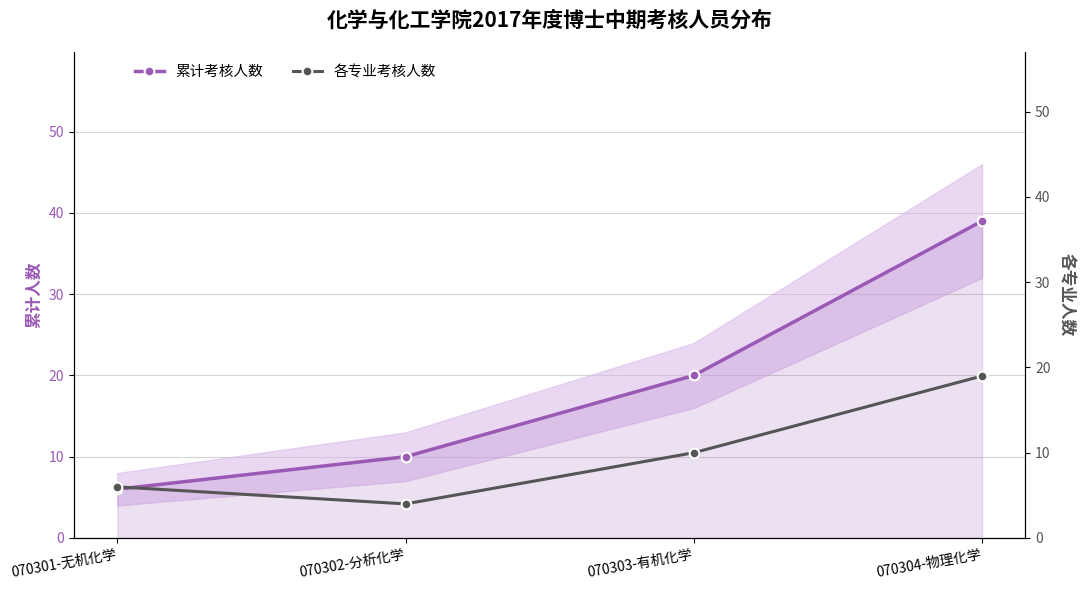

How many 累计考核人数 values are between 10 and 39?

3